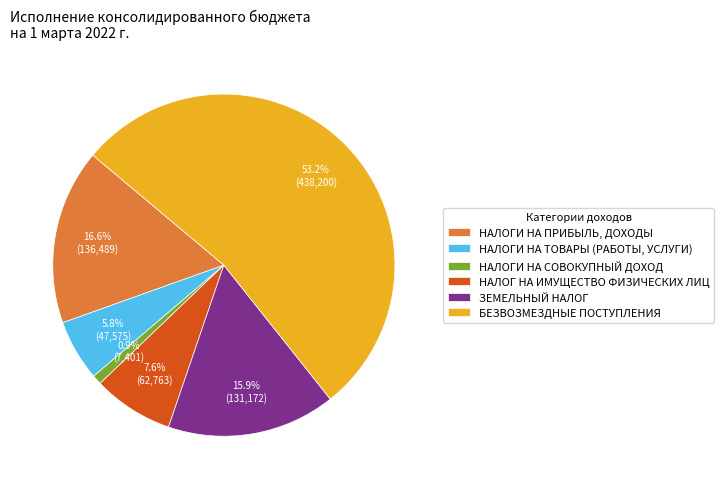

Is the sum of НАЛОГИ НА ПРИБЫЛЬ, ДОХОДЫ and НАЛОГИ НА СОВОКУПНЫЙ ДОХОД greater than half?

No